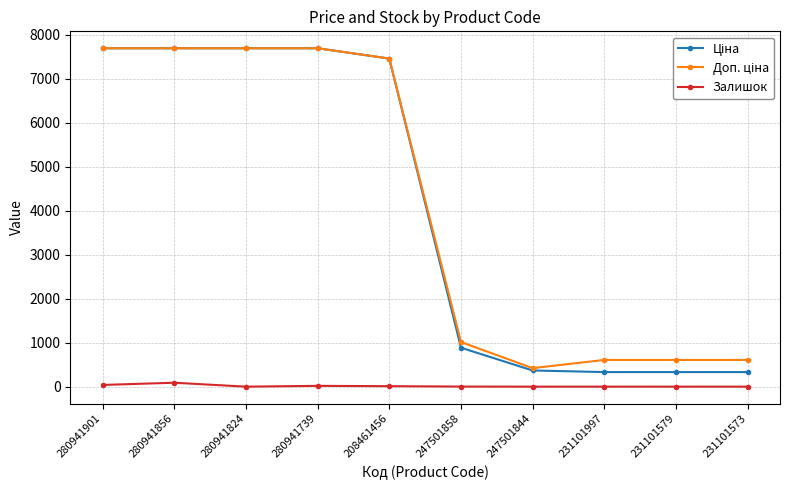

What is the greatest value displayed?

7688.0